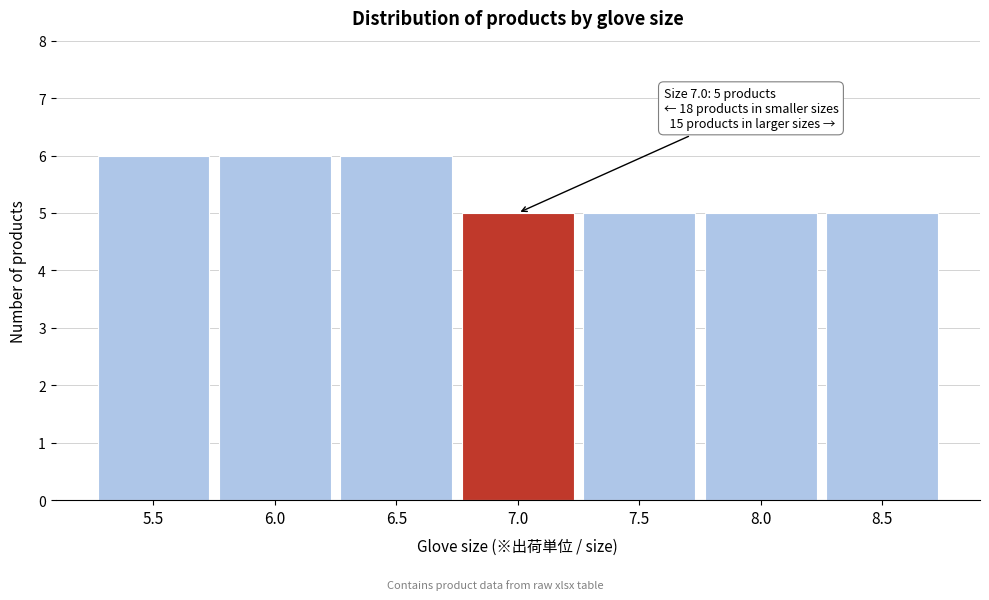

Reading left to right, transcribe all the data shown in this chart.

6	6	6	5	5	5	5